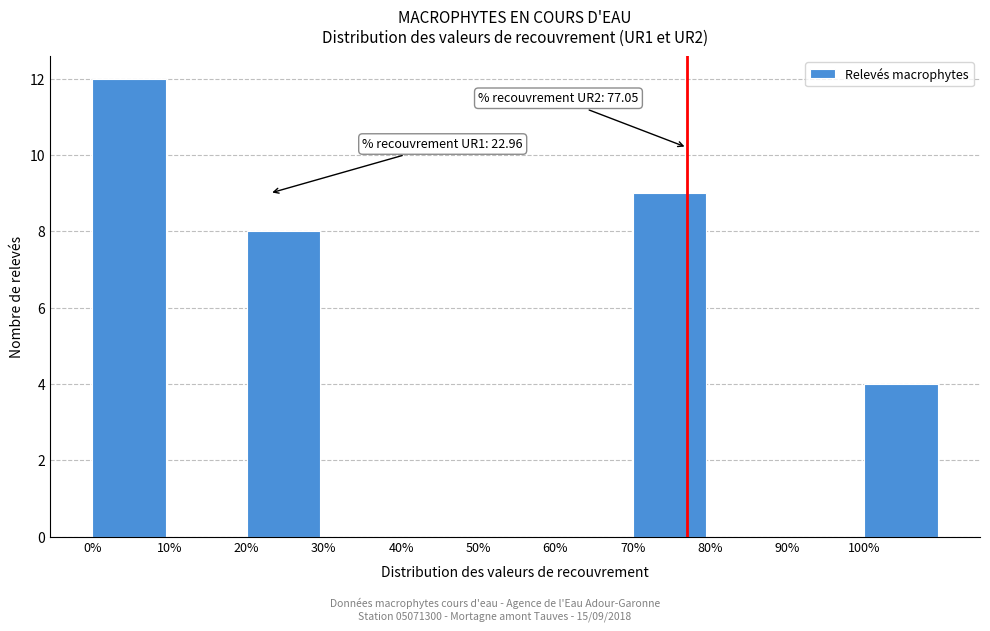

Which range on the x-axis has the tallest bar?

0 to 10